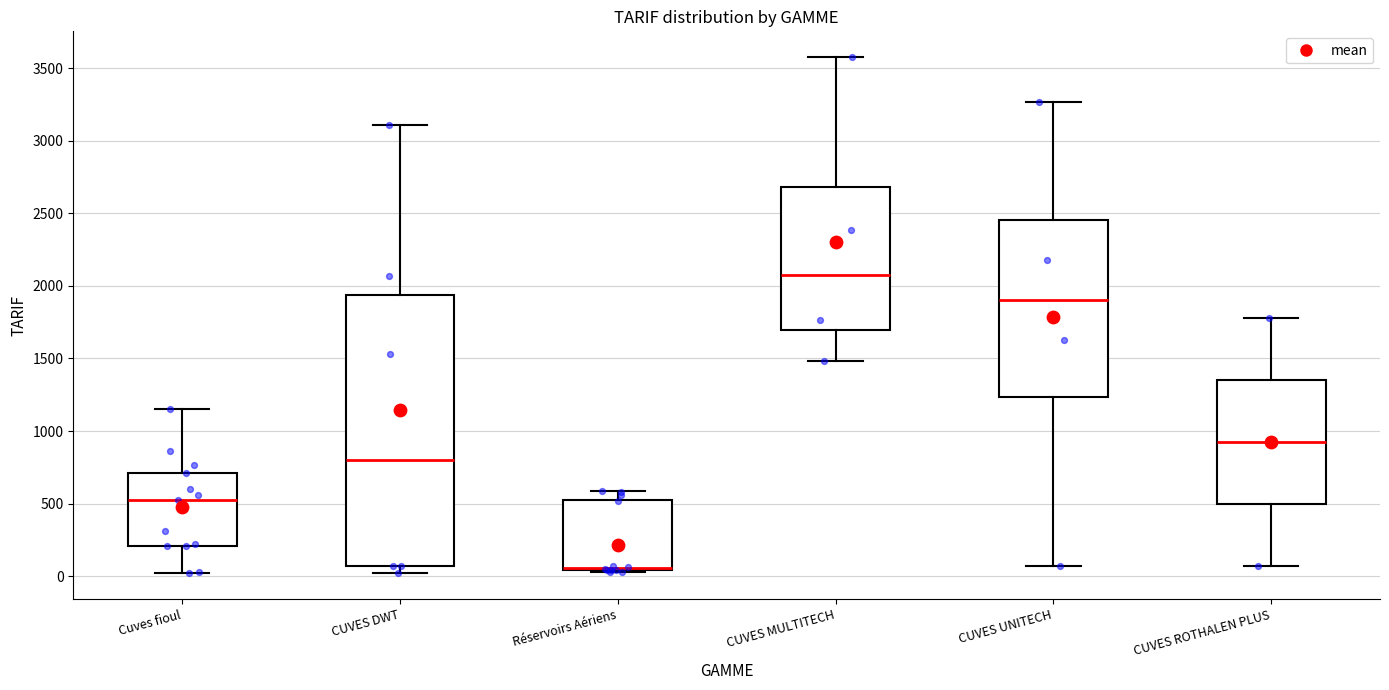

Reading left to right, read every box against the y-axis: the position of its median line, the range the box covers, and the ends of its whiskers. The values are not printed on the chart, so give them approximately, as read against the axis.

Cuves fioul: median 550, box 200 to 700, whiskers 0 to 1150
CUVES DWT: median 800, box 50 to 1950, whiskers 0 to 3100
Réservoirs Aériens: median 50 (drawn on the box's lower edge), box 50 to 550, whiskers 50 to 600
CUVES MULTITECH: median 2100, box 1700 to 2700, whiskers 1500 to 3600
CUVES UNITECH: median 1900, box 1250 to 2450, whiskers 50 to 3250
CUVES ROTHALEN PLUS: median 900, box 500 to 1350, whiskers 50 to 1800